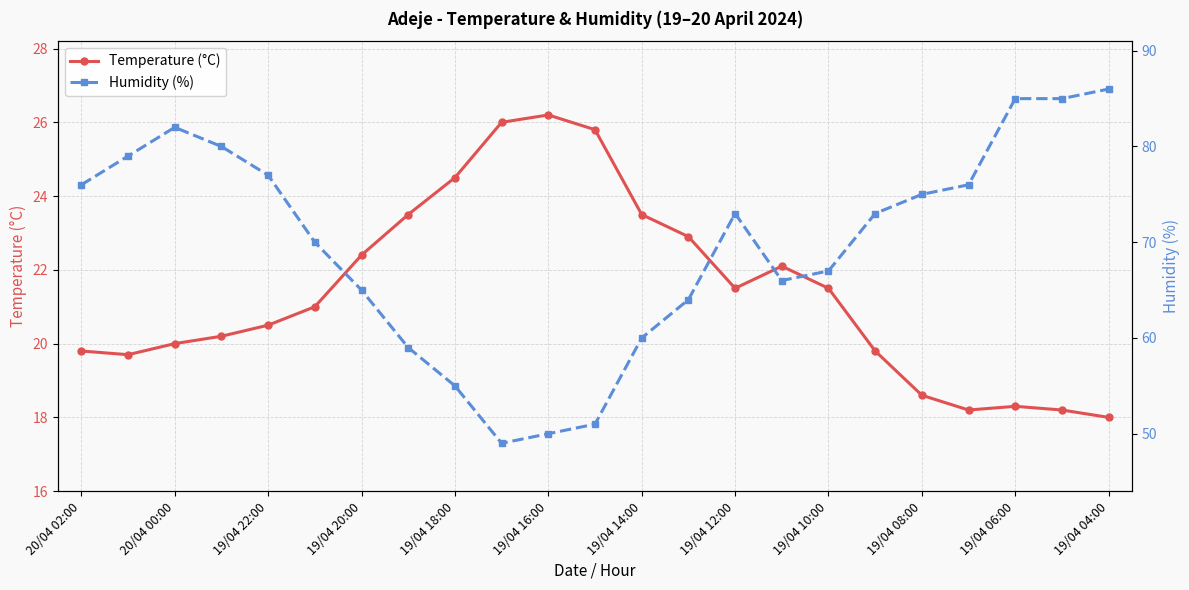

Is it true that Temperature (°C) equals 21.5 at 19/04 12:00?

True